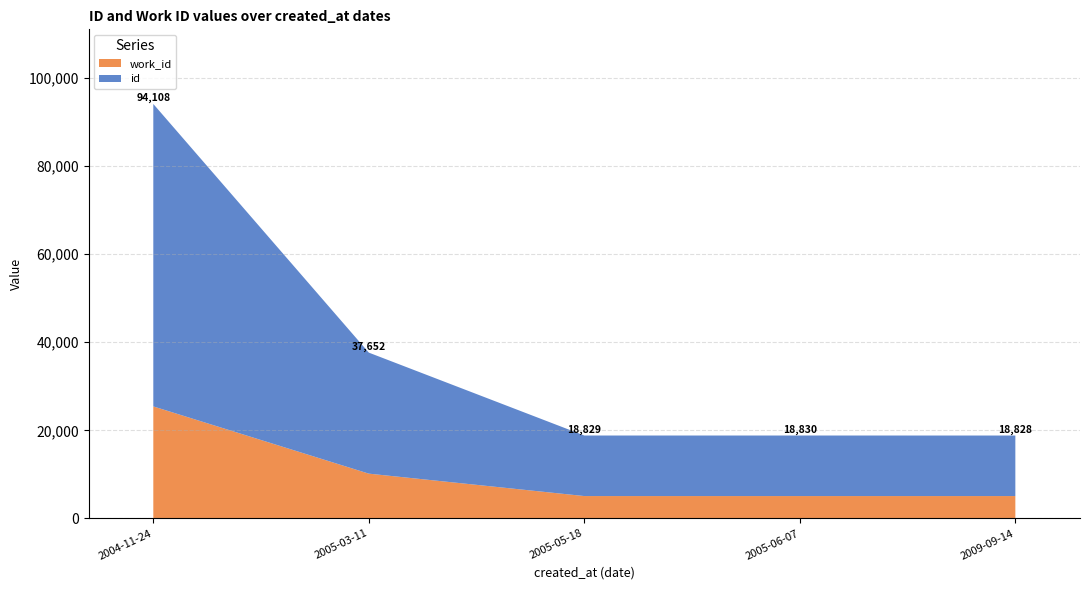

At which category is the sum across all series the highest?

2004-11-24